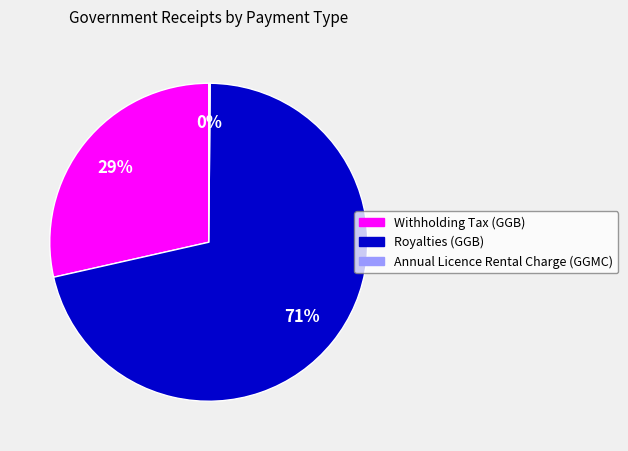

Is it true that Royalties (GGB) is 59% of the pie?

False